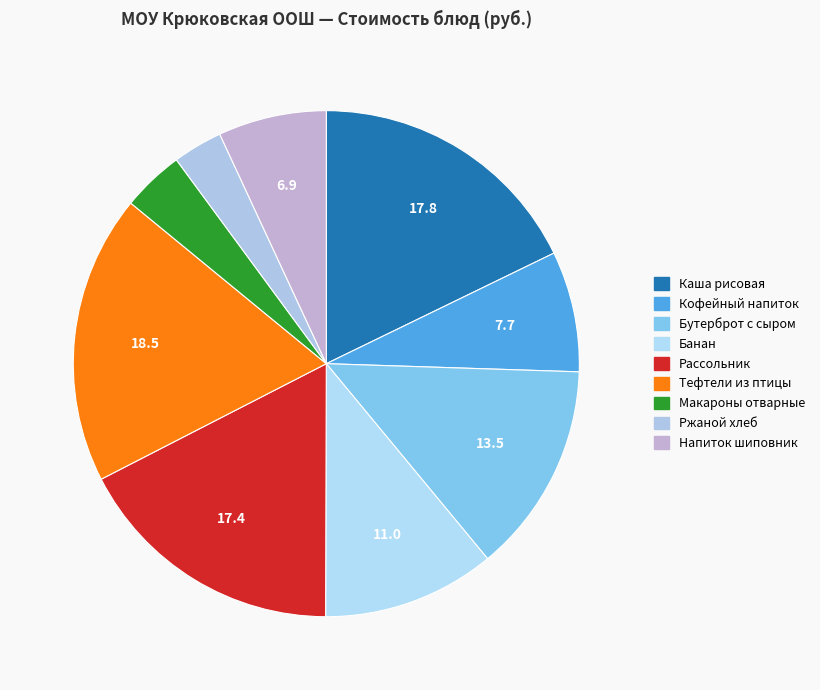

Count the number of slices in the pie.

9